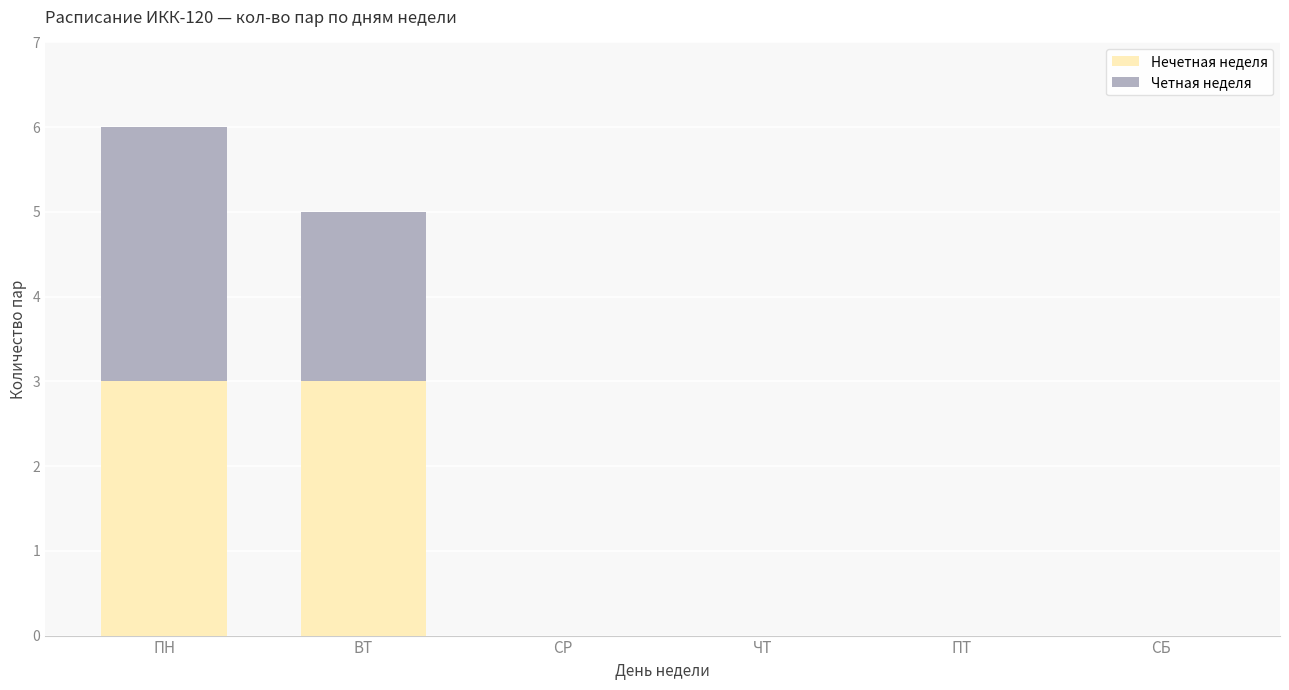

At which category is the sum across all series the highest?

ПН